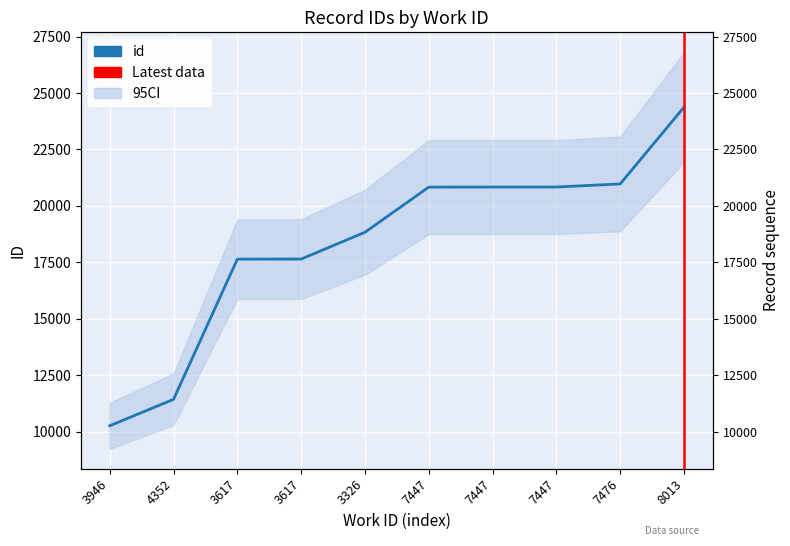

The value at 7447 is 20832. True or false?

True